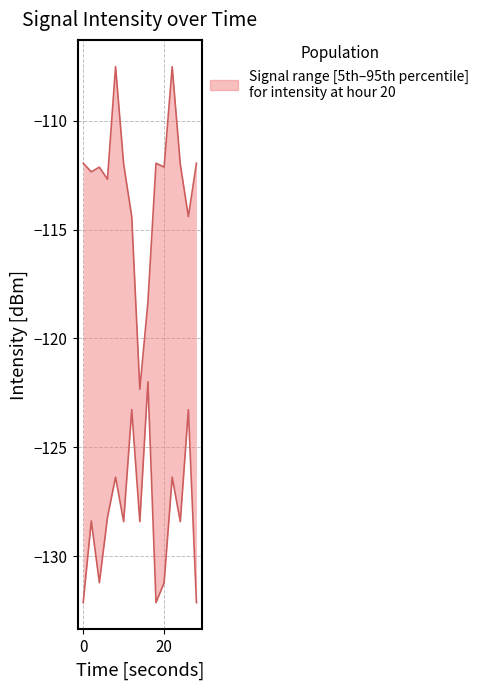

Rank the categories by upper value from highest to lowest.

8, 22, 0, 18, 28, 10, 24, 4, 20, 2, 6, 12, 26, 16, 14